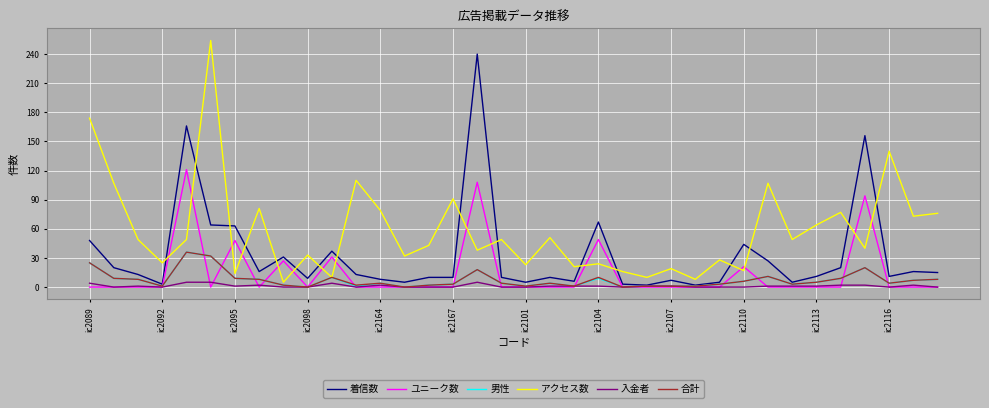

What is the greatest value displayed?

254